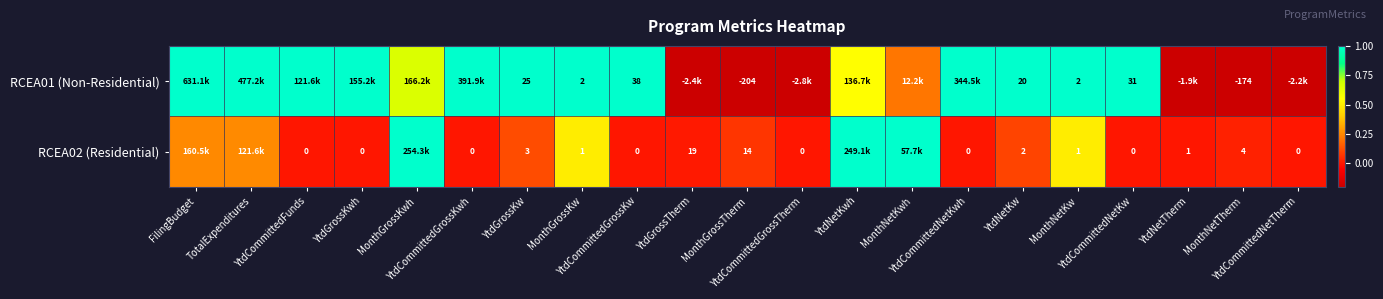

Where is RCEA02 (Residential) nearest to the value 0?

YtdCommittedFunds